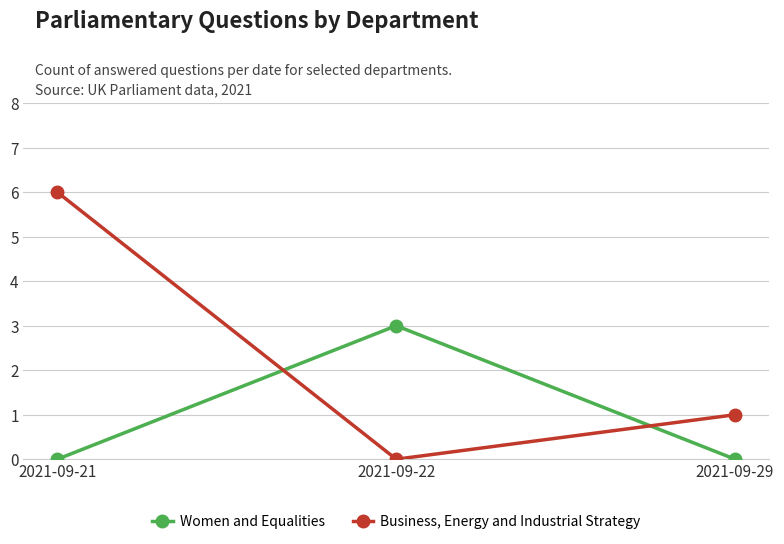

What is the spread (max minus min) of values at 2021-09-22?

3